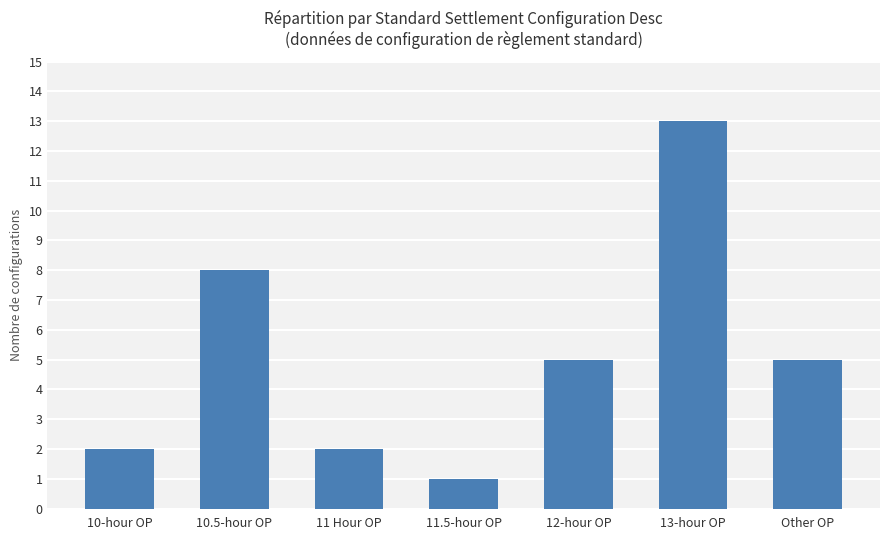

What is the difference between the maximum and minimum values?

12